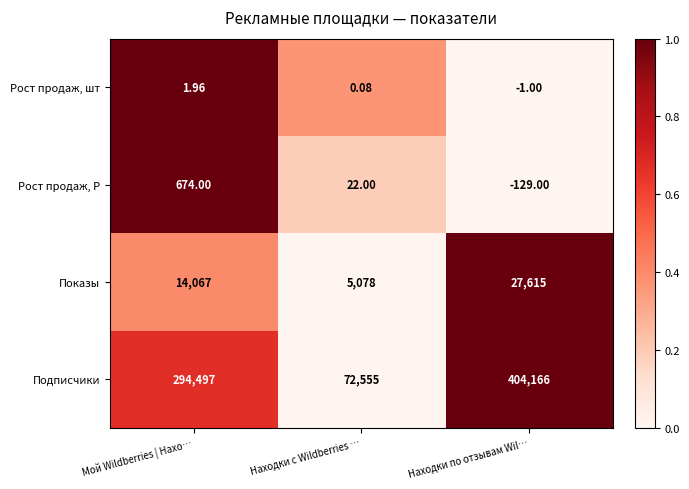

At which label is Рост продаж, Р closest to 272?

Находки с Wildberries …